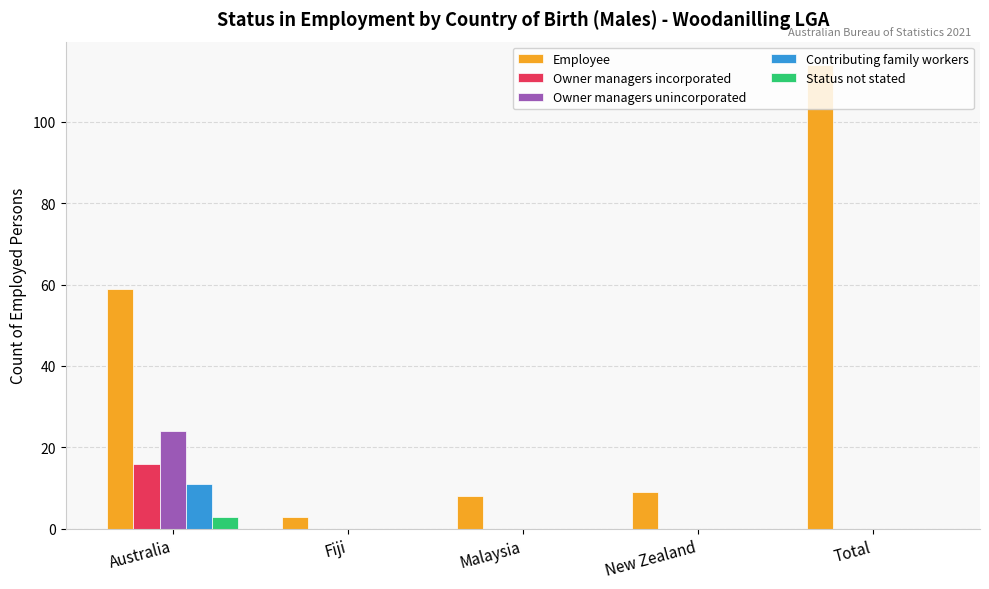

Reading left to right, what are all the values shown in this chart?

Employee: 59	3	8	9	114
Owner managers incorporated: 16	0	0	0	0
Owner managers unincorporated: 24	0	0	0	0
Contributing family workers: 11	0	0	0	0
Status not stated: 3	0	0	0	0